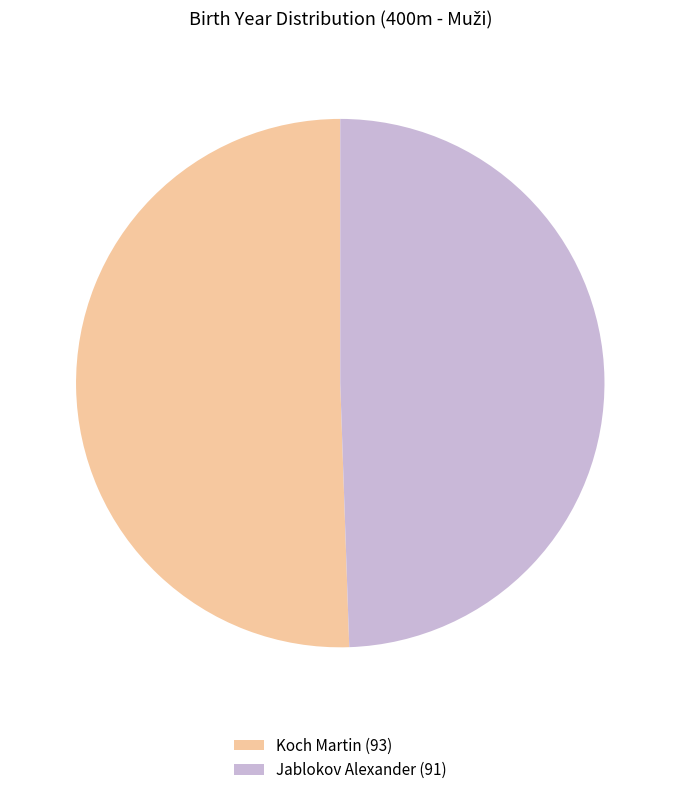

Which slice represents more than half of the pie?

Koch Martin